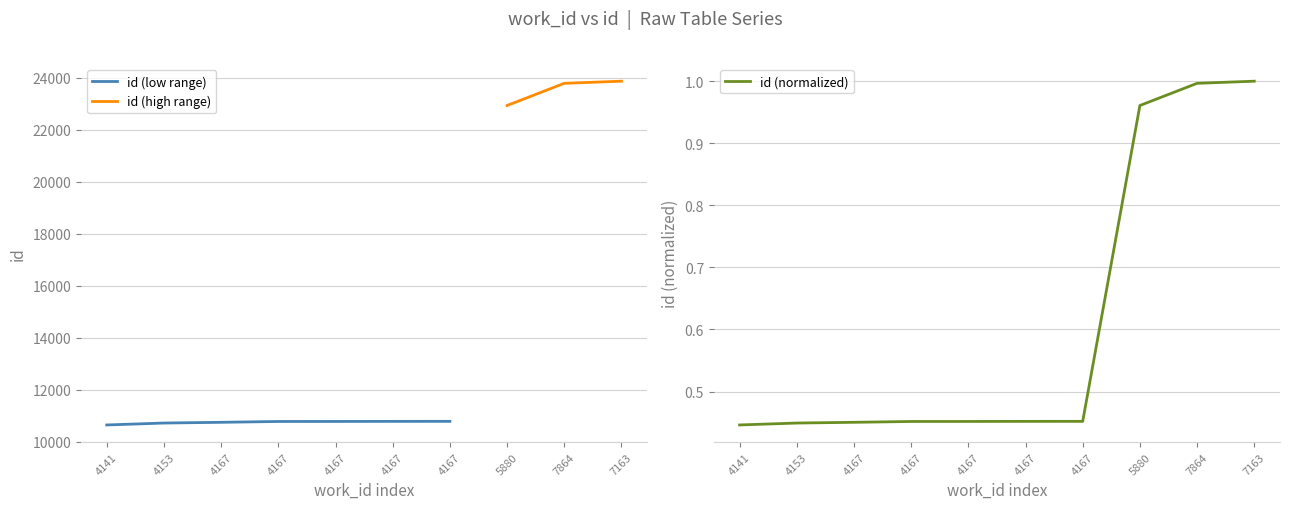

Which has a higher value, 4153 or 5880?

5880